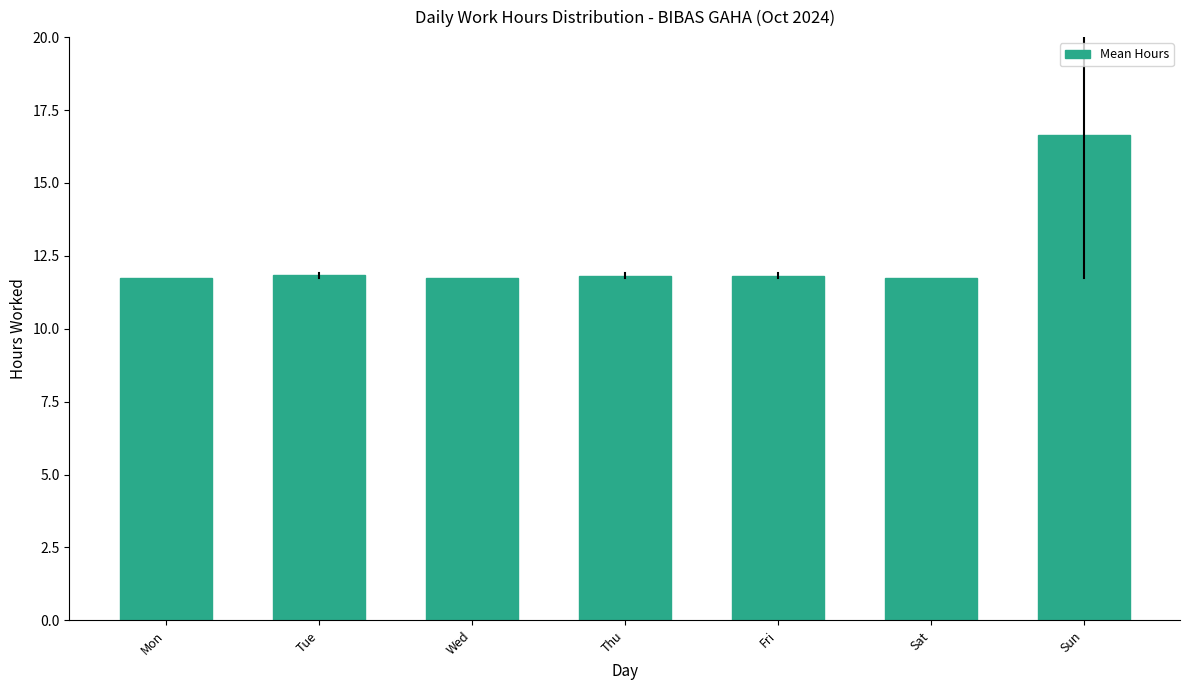

Reading right to left, what are all the values shown in this chart?

16.6	11.8	11.8	11.8	11.8	11.8	11.8